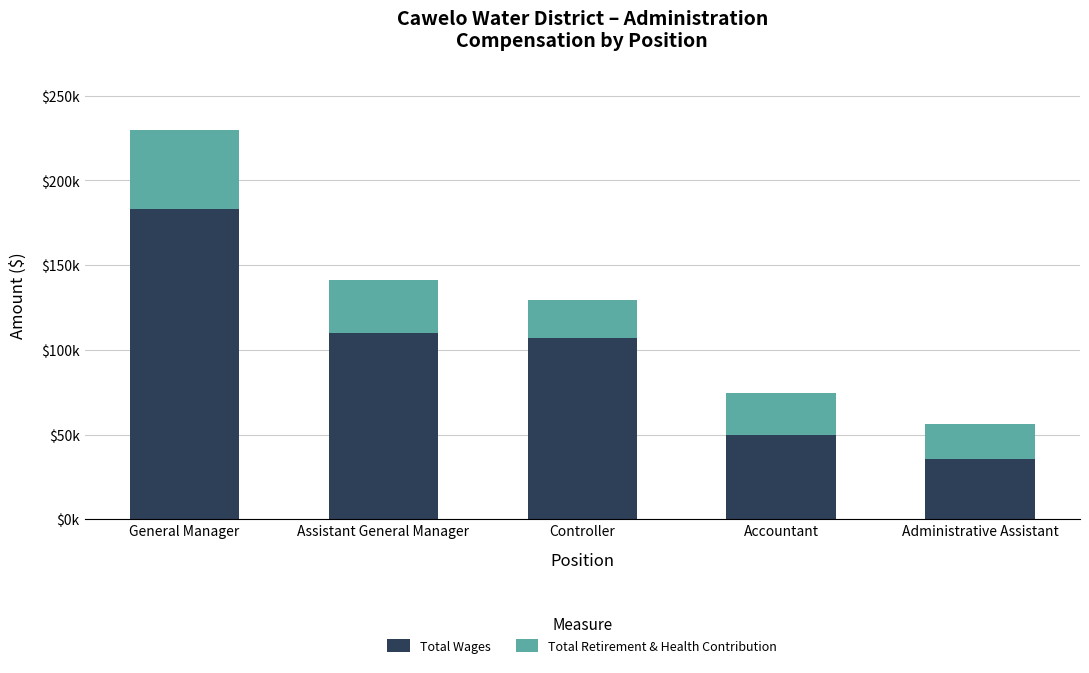

What are all the series names shown in the legend?

Total Wages, Total Retirement & Health Contribution